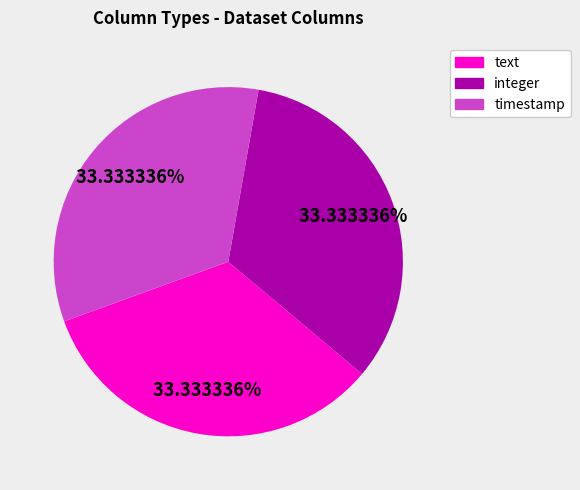

How many segments does this pie chart have?

3